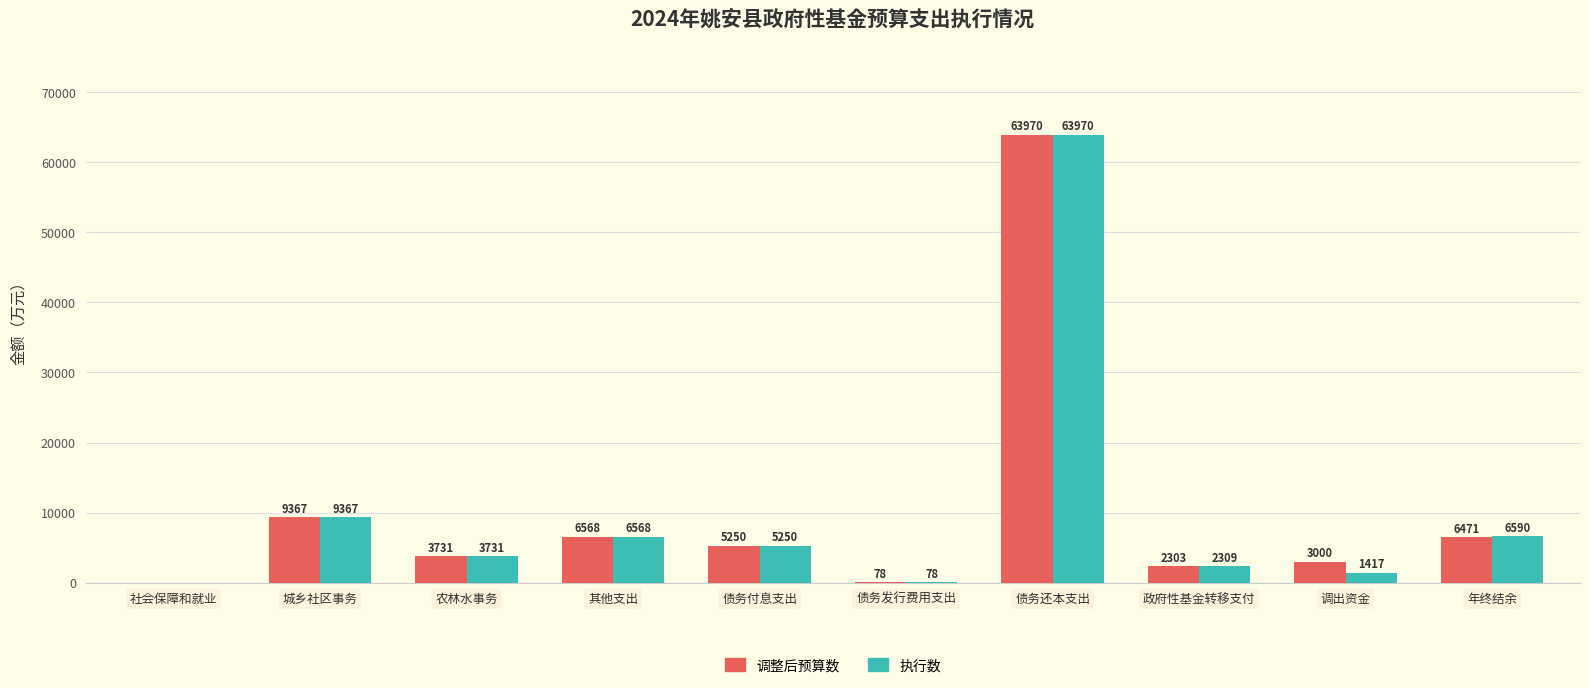

Is it true that 调整后预算数 equals 63970 at 债务还本支出?

True